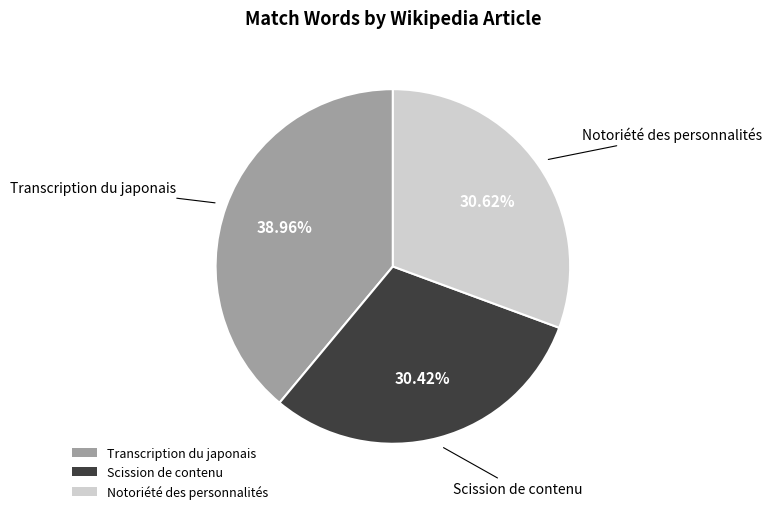

Is the sum of Transcription du japonais and Scission de contenu greater than half?

Yes